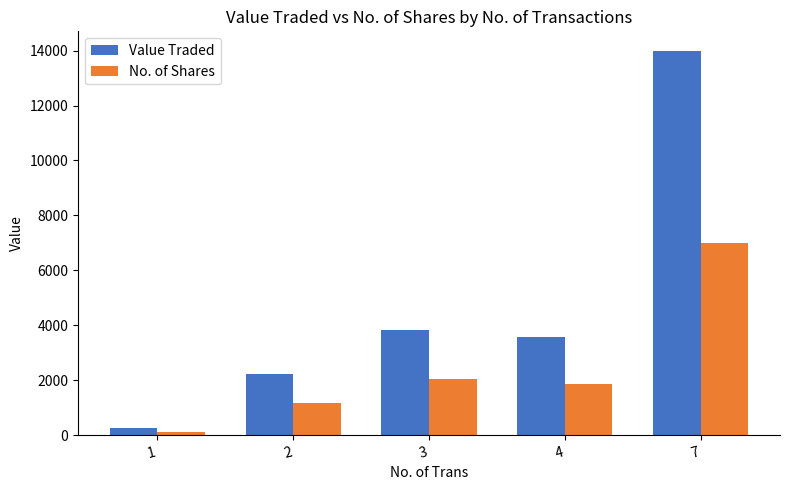

What is the total value across all series at 1?

389